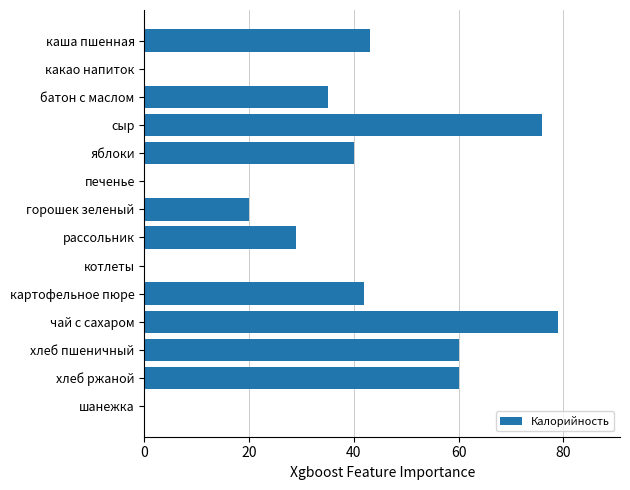

Reading top to bottom, list all the values displayed in this chart.

каша пшенная=43	какао напиток=0	батон с маслом=35	сыр=76	яблоки=40	печенье=0	горошек зеленый=20	рассольник=29	котлеты=0	картофельное пюре=42	чай с сахаром=79	хлеб пшеничный=60	хлеб ржаной=60	шанежка=0